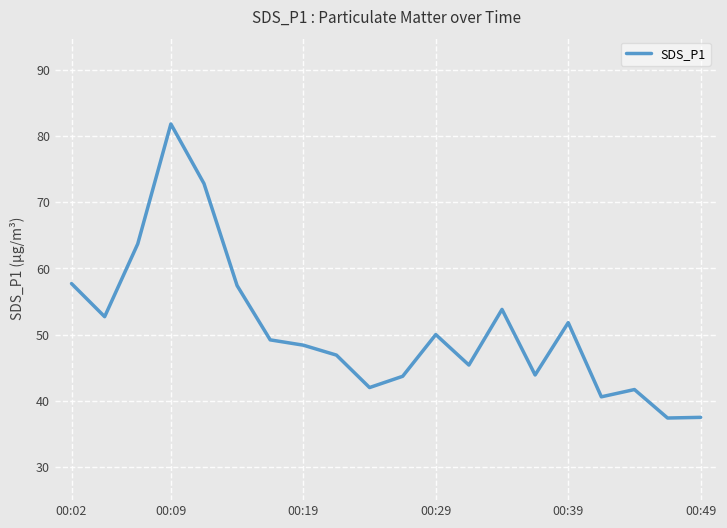

What is the smallest value displayed?

37.4